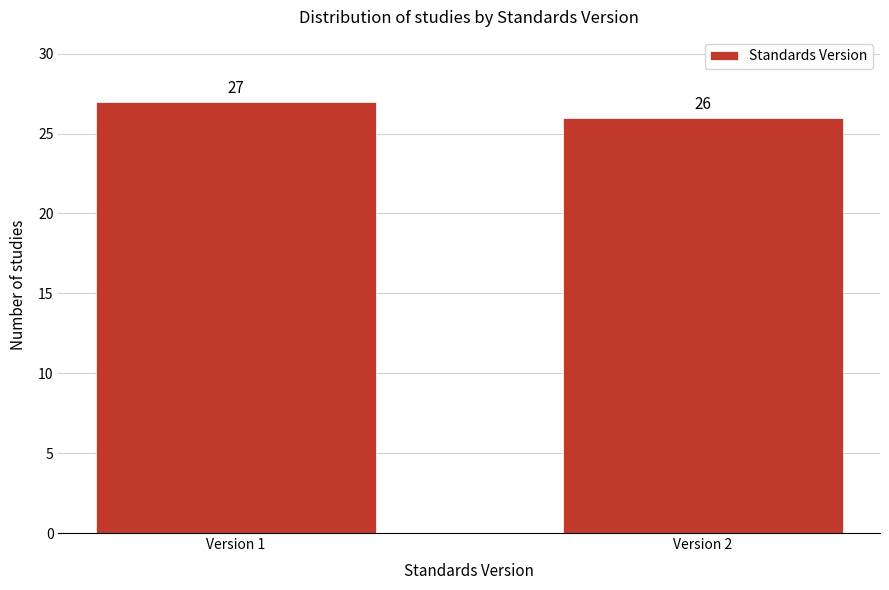

Reading left to right, list all the values displayed in this chart.

27	26